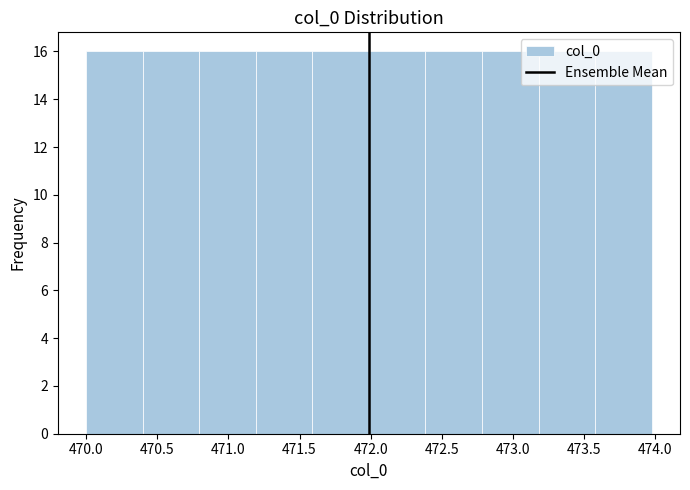

What is the height of the bar covering 471.6 to 472.0 on the x-axis? Neither the bar edges nor the heights are printed on the chart, so give them approximately, as read against the axes.

16